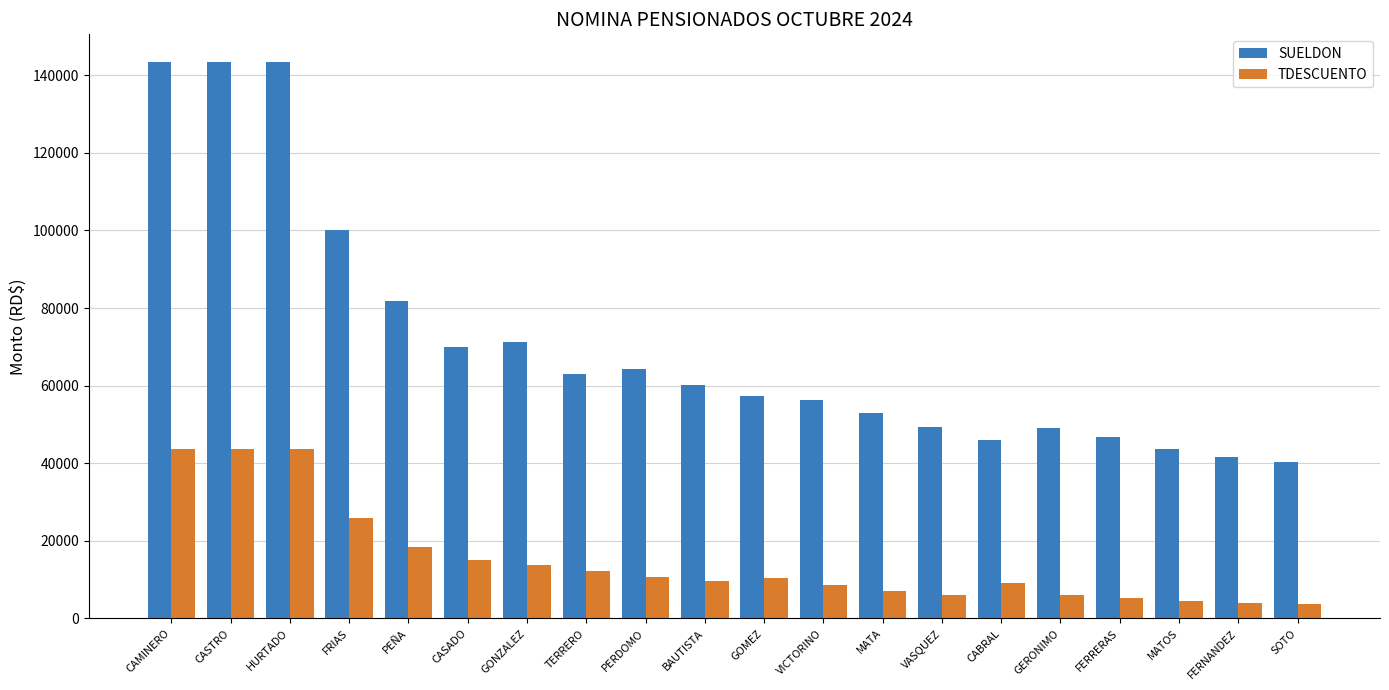

The SUELDON series shows 203213.7 at CAMINERO. True or false?

False